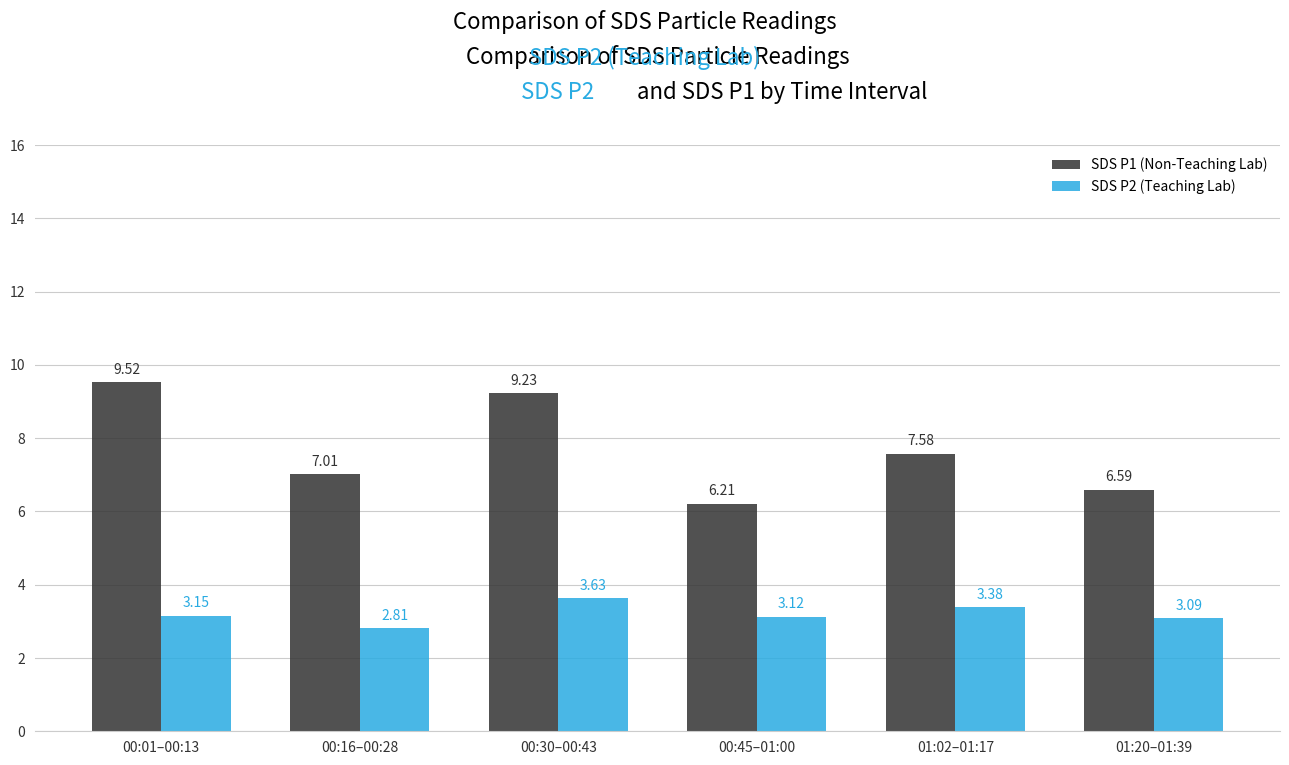

Where is SDS P2 (Teaching Lab) nearest to the value 3?

01:20–01:39